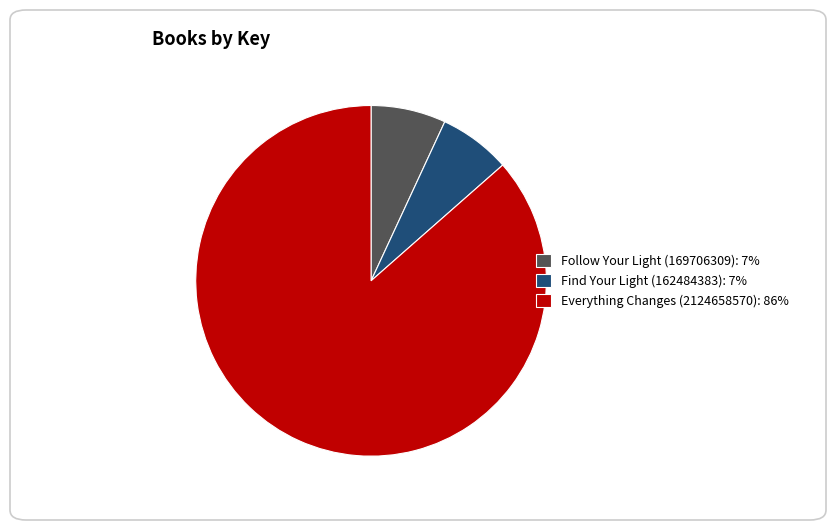

Which has a higher value, Find Your Light (162484383): 7% or Everything Changes (2124658570): 86%?

Everything Changes (2124658570): 86%